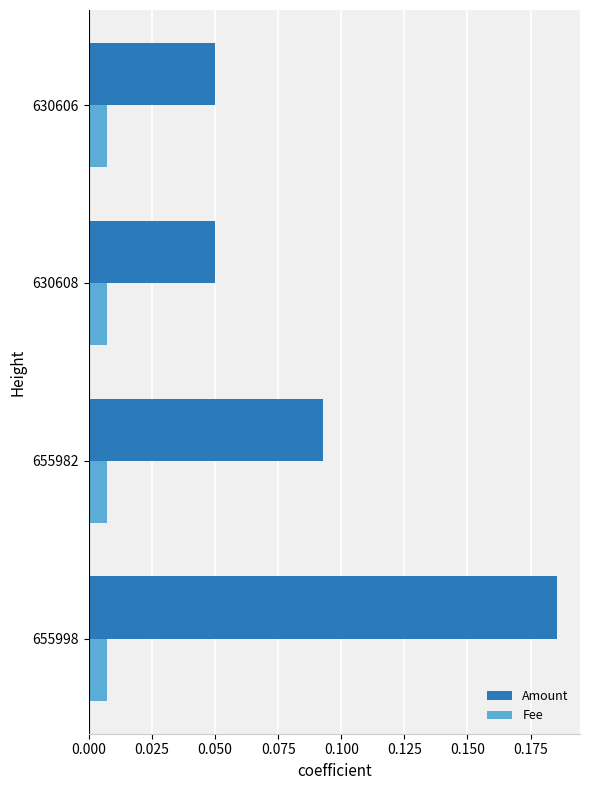

What is the sum of all Amount values?

0.4